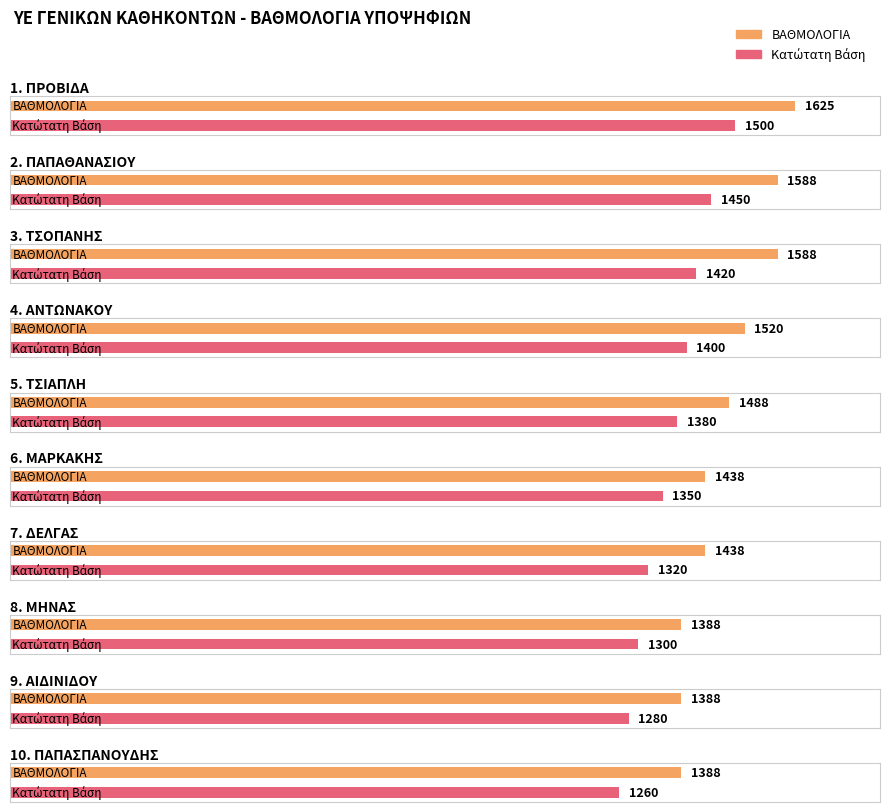

How many categories are shown in the chart?

10